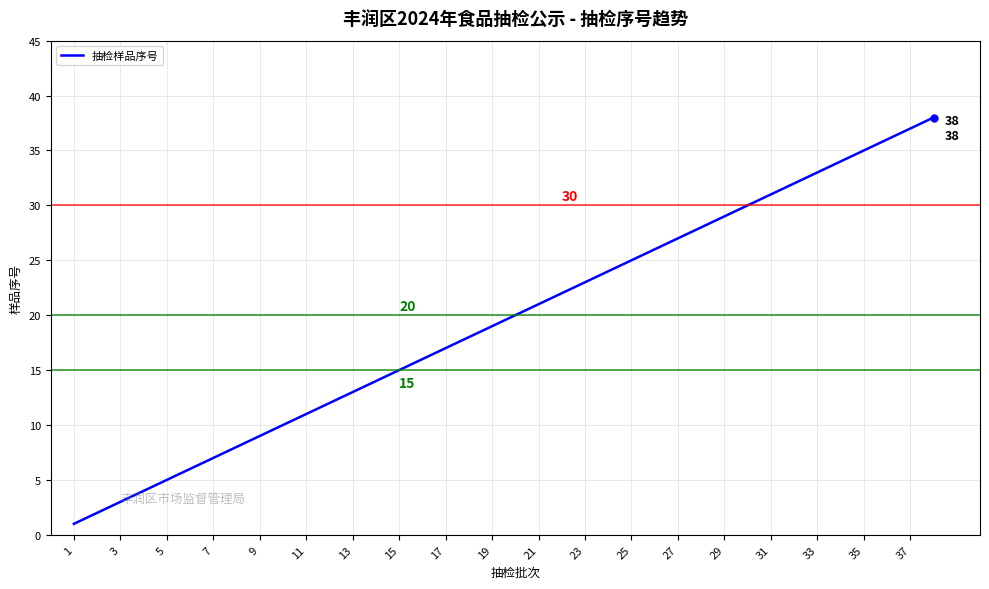

What is the maximum value shown in the chart?

38